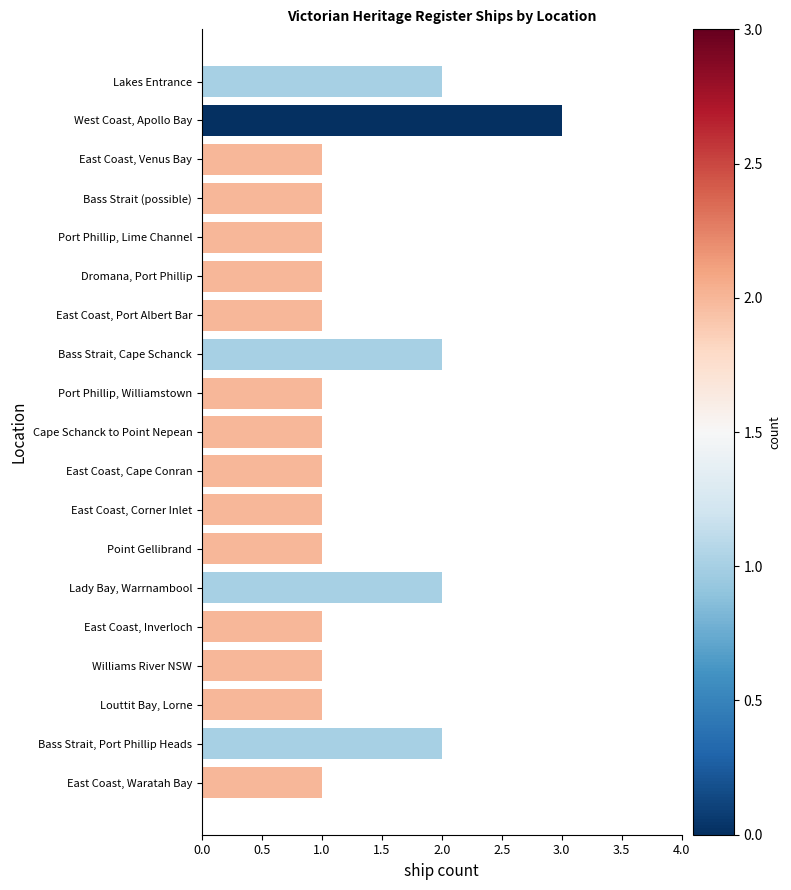

What is the value of the 5th bar from the top?

1